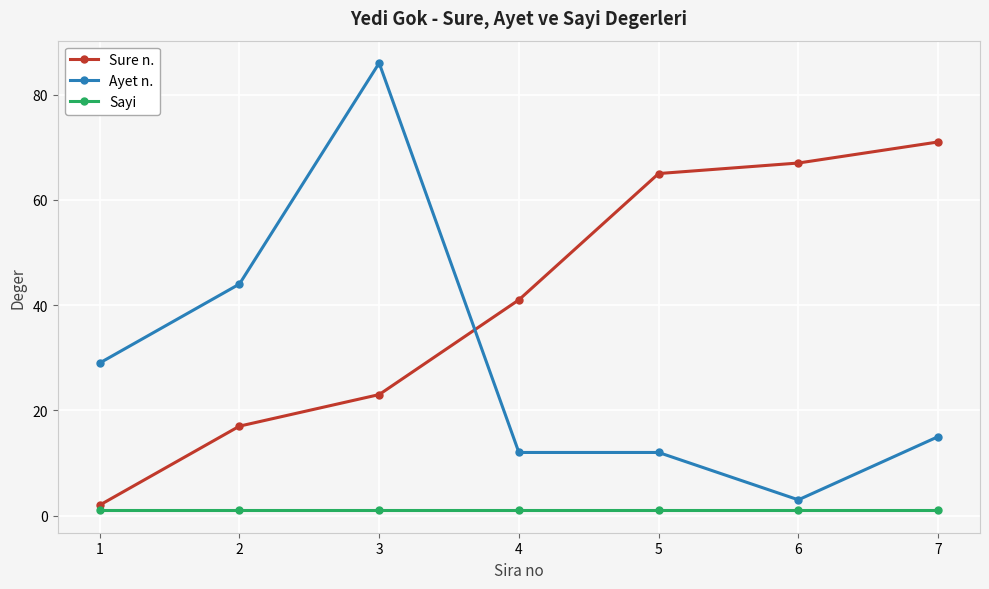

True or false: Sure n. has more than 0 points higher than both neighbors.

False